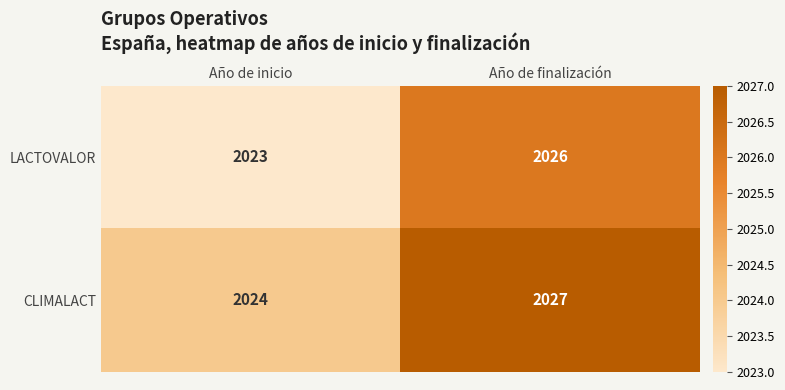

At how many categories does at least one series exceed 2023?

2